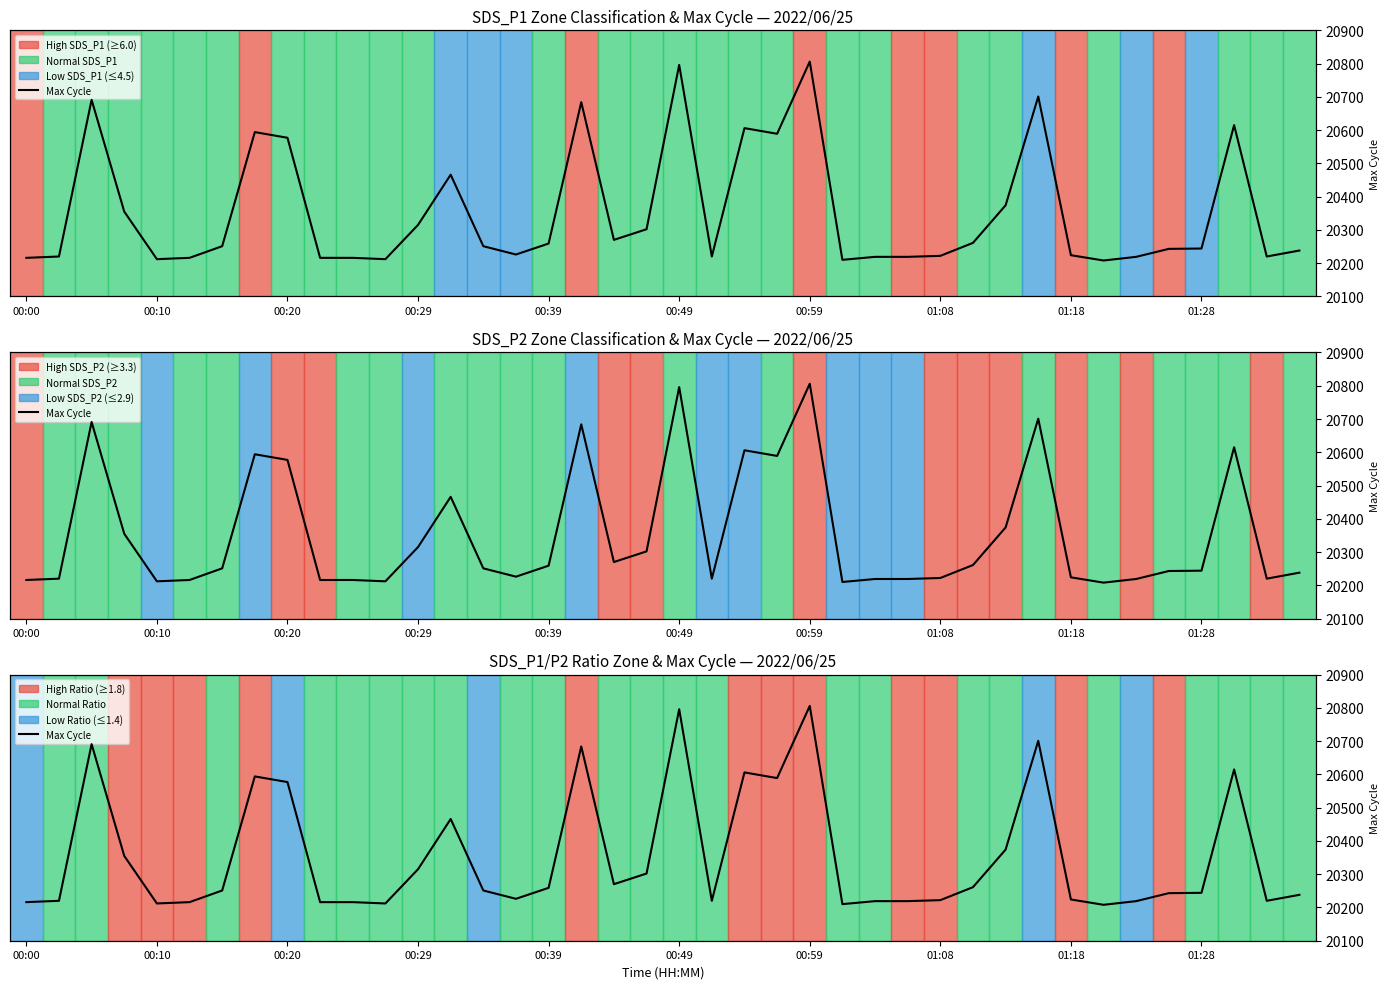

How many lines are shown in the chart?

1